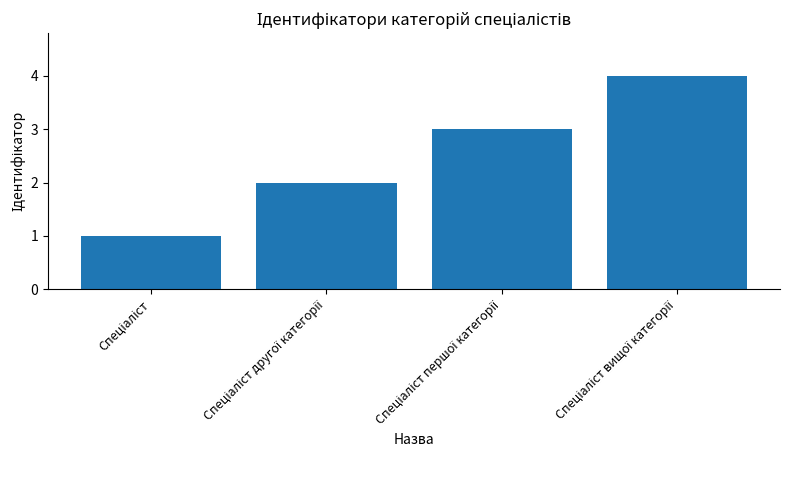

Count the number of categories in the chart.

4